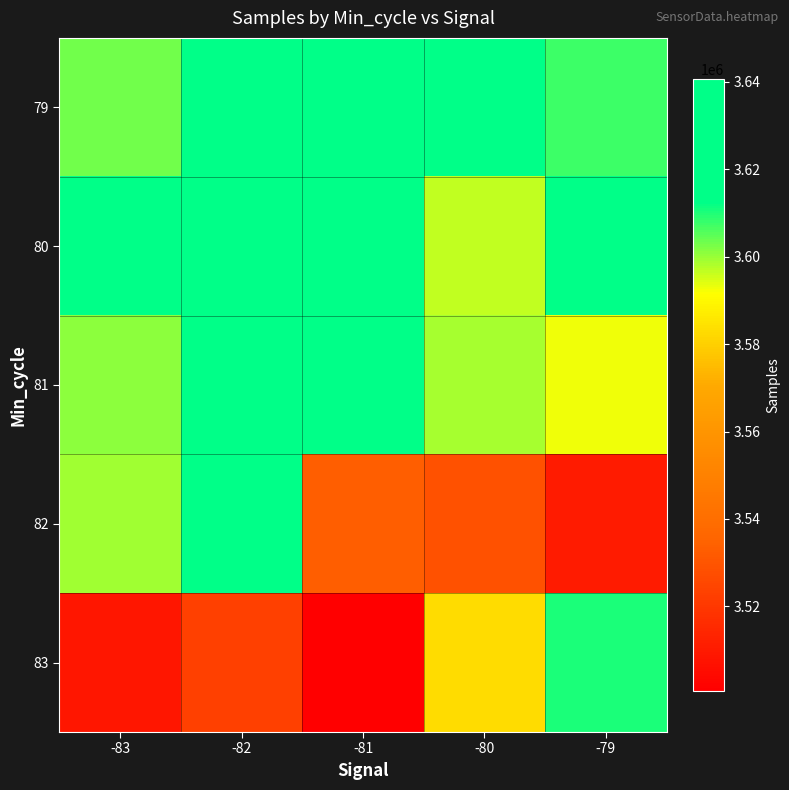

What is the spread (max minus min) of values at -81?

139836